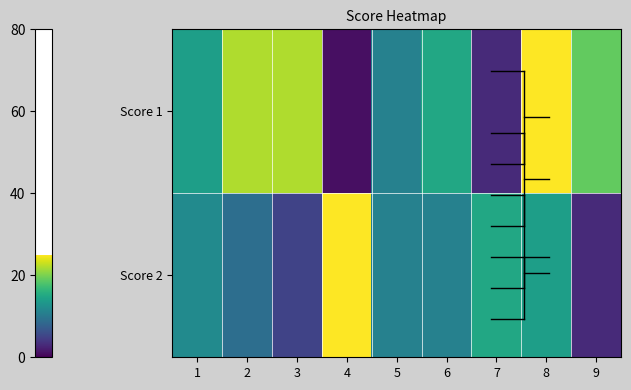

How many distinct data groups are displayed?

2